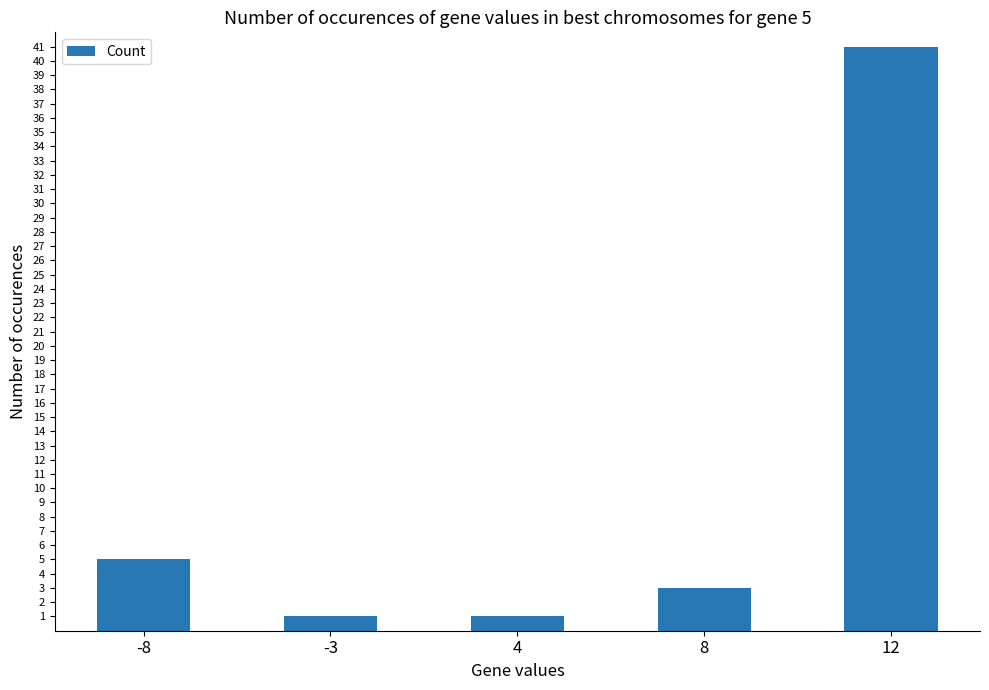

The chart shows a value of 9 at -8. True or false?

False